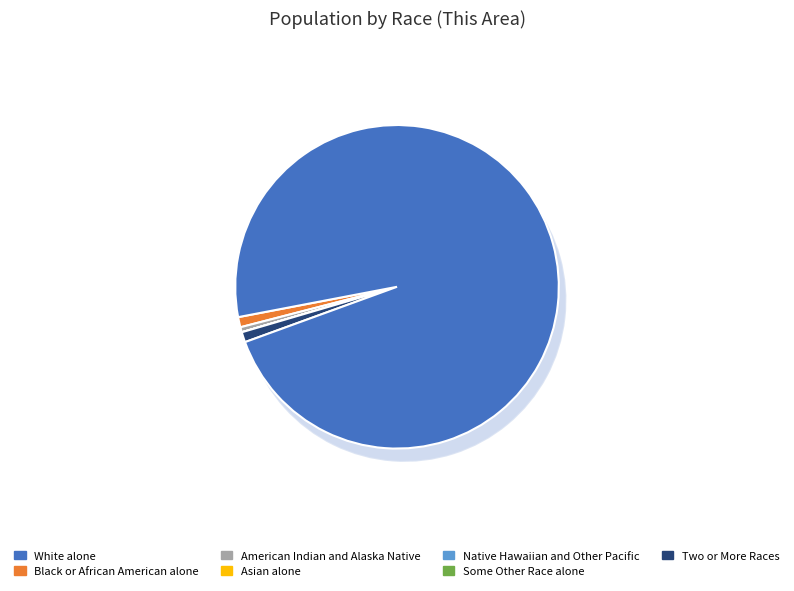

Which category has the biggest portion of the pie?

White alone